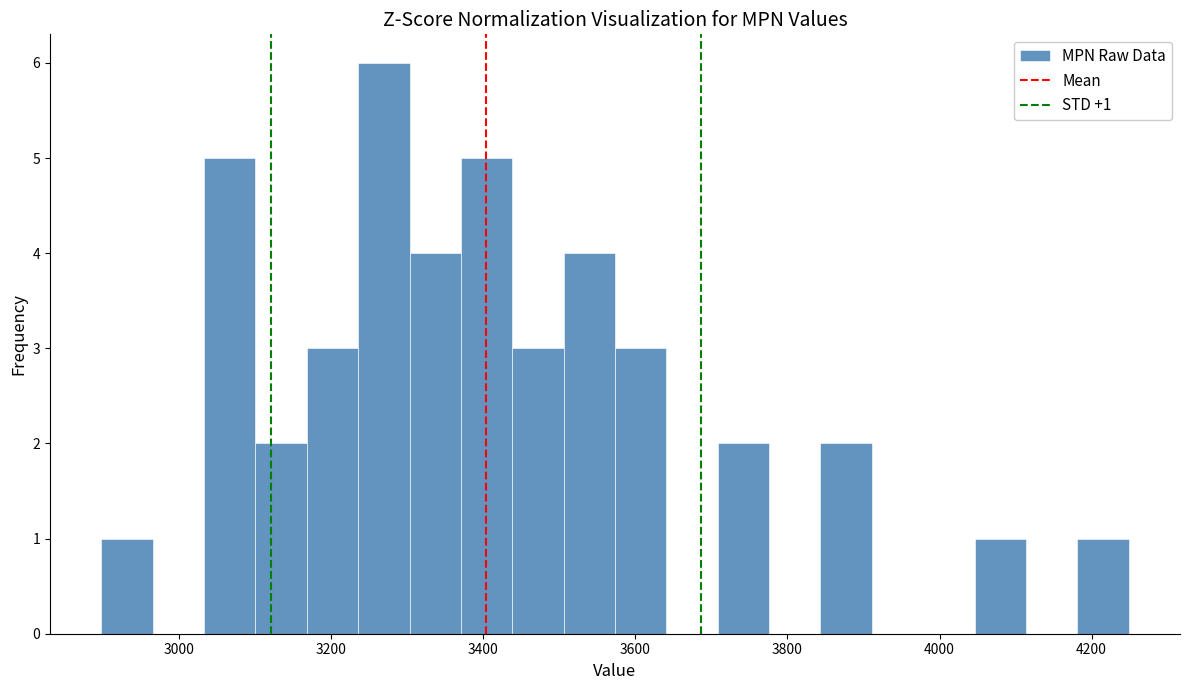

Read against the x-axis, roughly where is the centre of the tallest bar?

3260